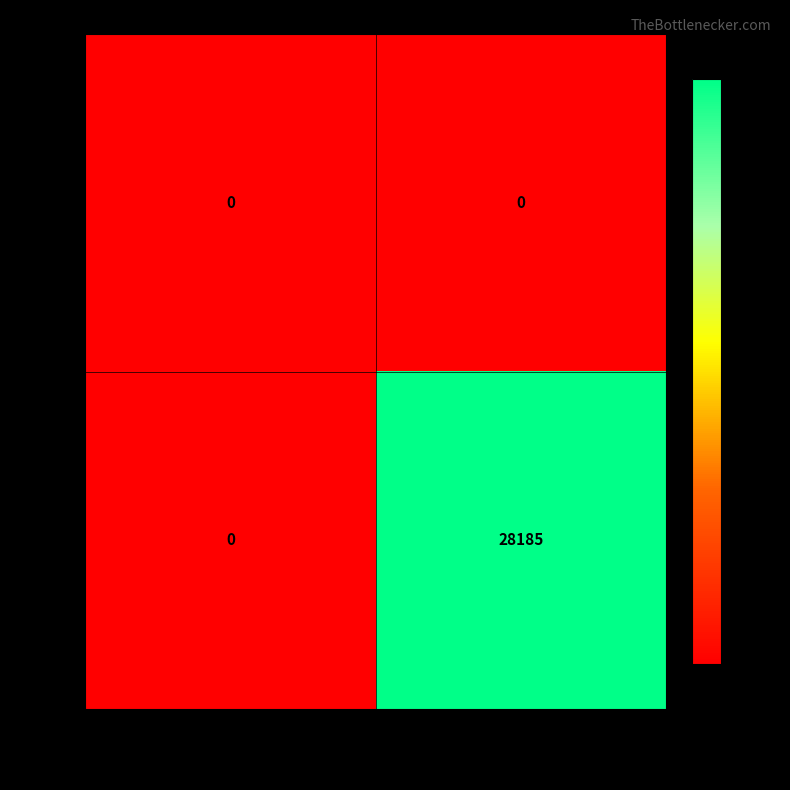

True or false: 331283 has a value of 49251 at 3NLufdxPsthN….

False